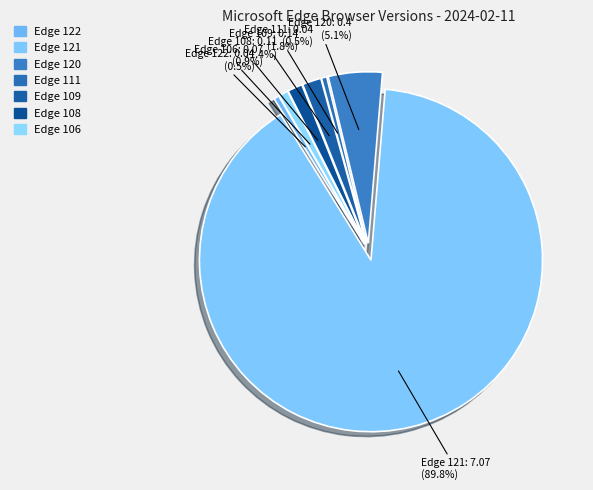

Is Edge 106 the majority of the pie?

No